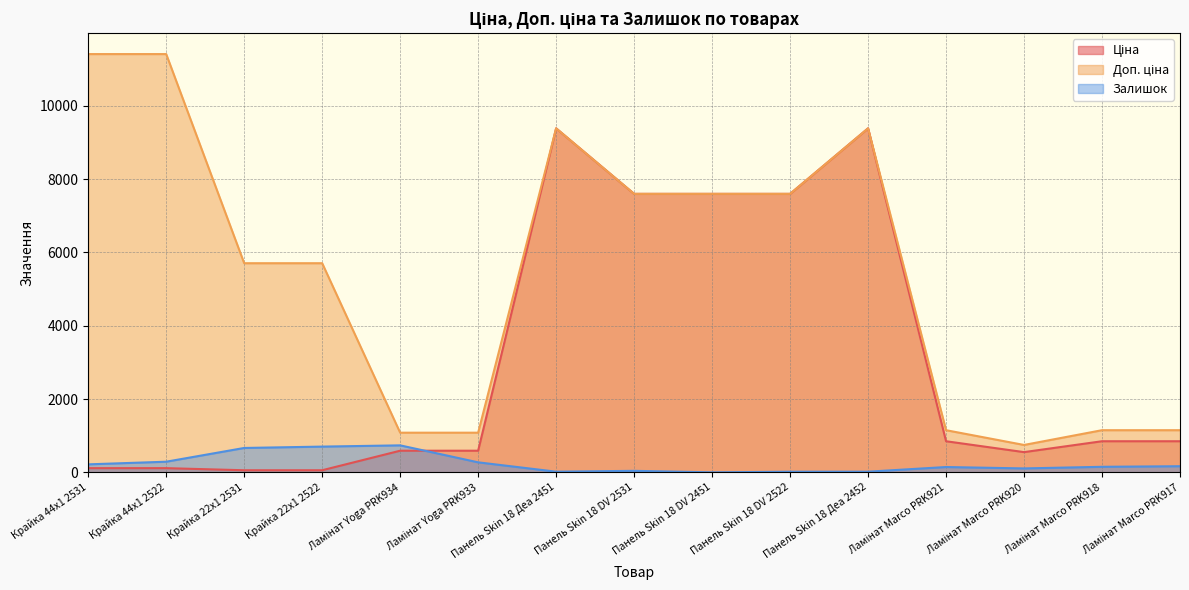

True or false: Доп. ціна and Ціна cross at least once.

False